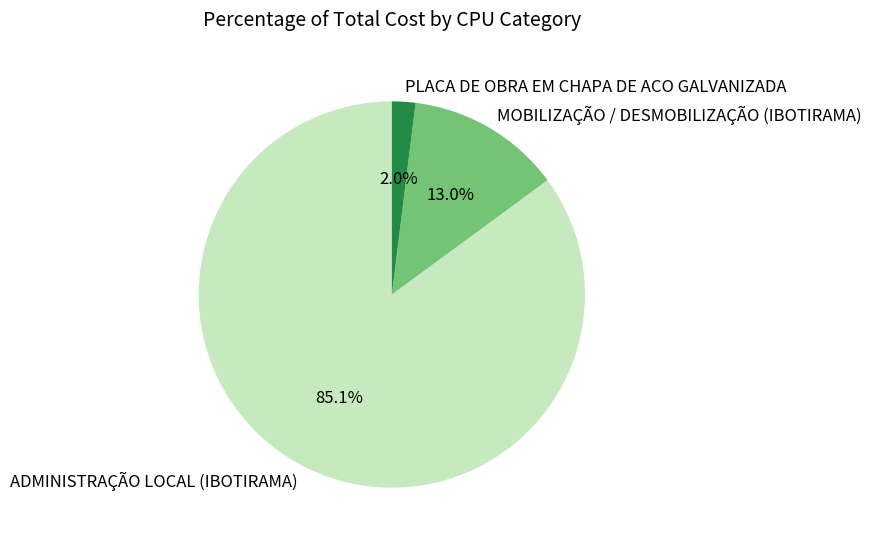

What percentage do PLACA DE OBRA EM CHAPA DE ACO GALVANIZADA and ADMINISTRAÇÃO LOCAL (IBOTIRAMA) together represent?

87.0%